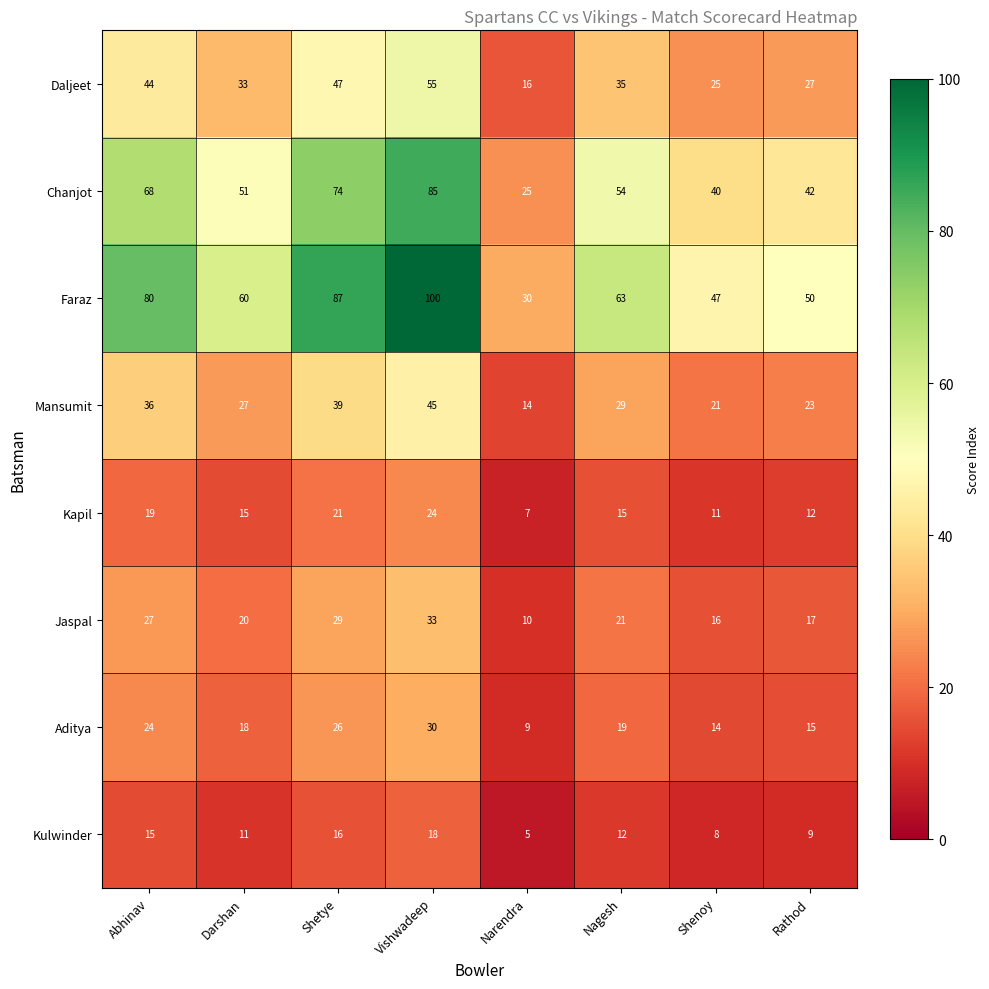

Which series has the widest spread of values?

Faraz